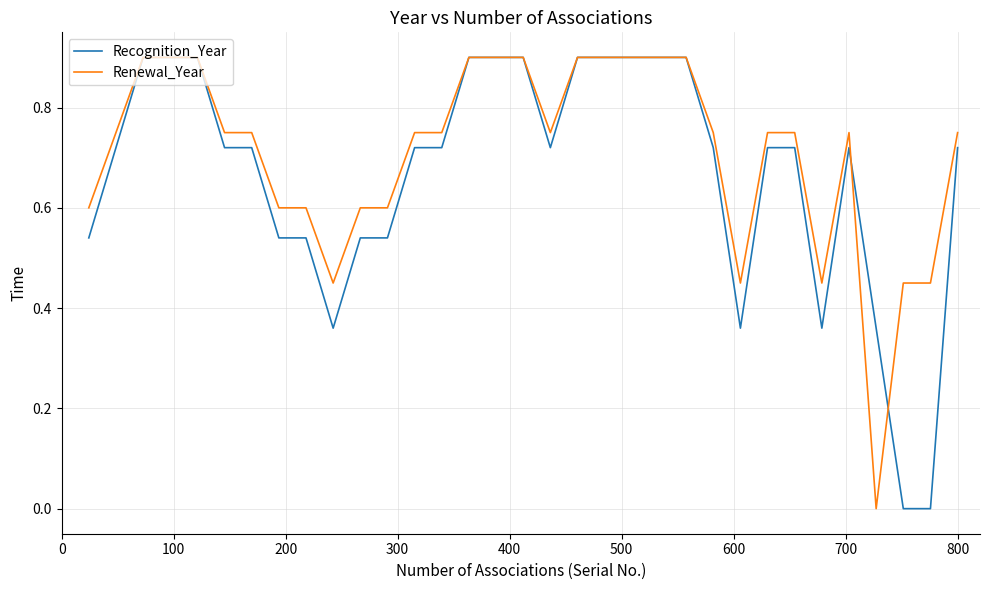

What is the maximum value for Renewal_Year?

0.9